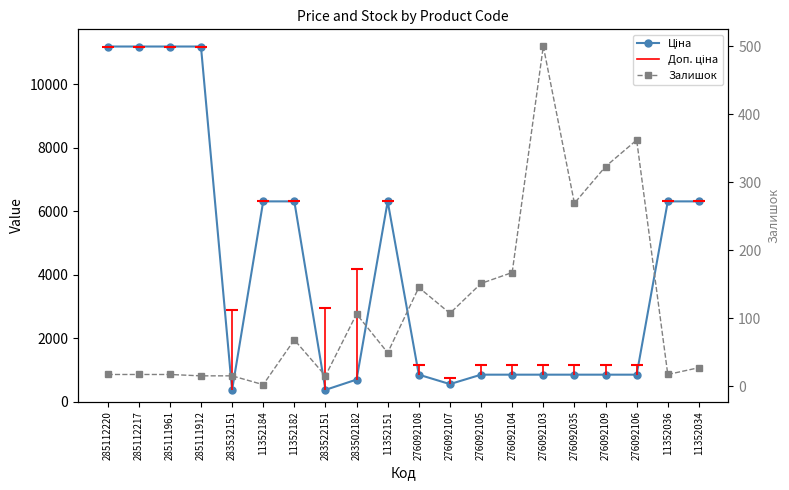

Rank the series by their maximum value, from lowest to highest.

Залишок, Ціна